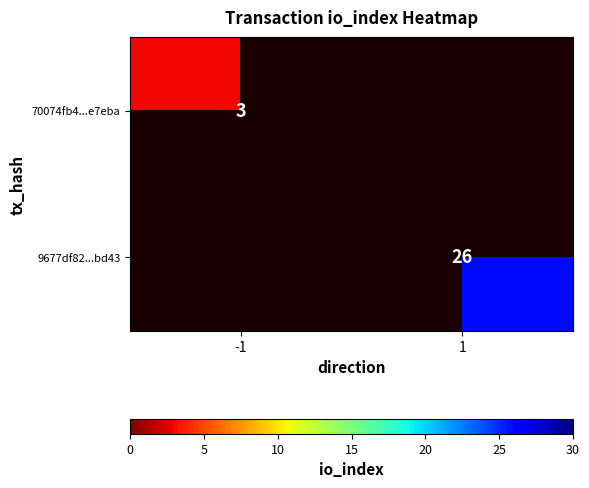

Is it true that 70074fb4...e7eba equals 5 at -1?

False